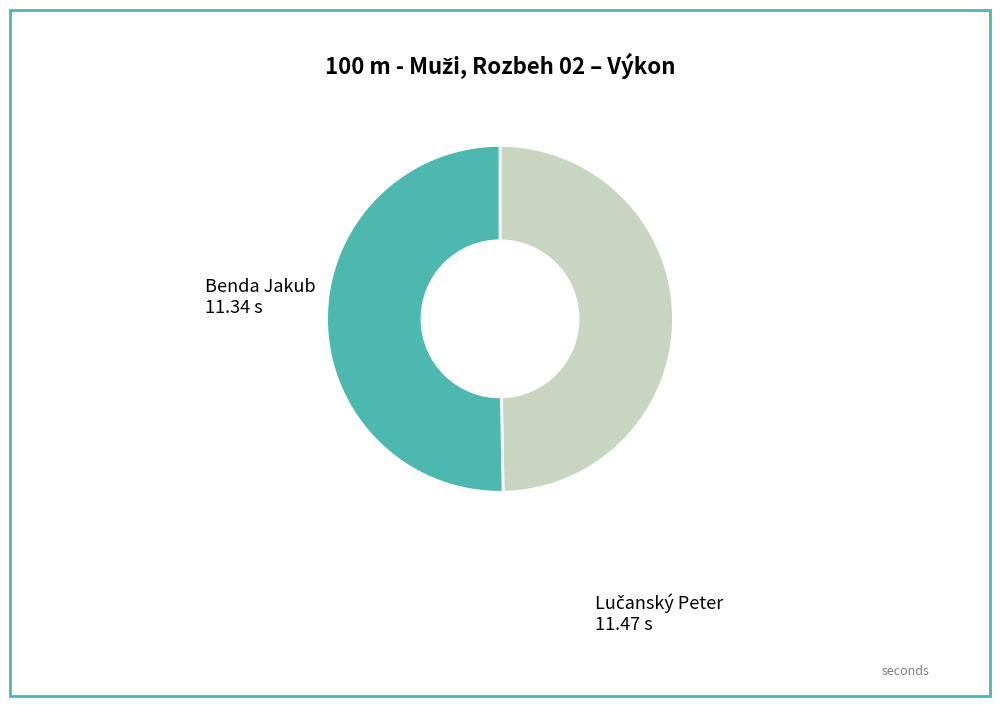

Is there a majority slice in this chart?

Yes